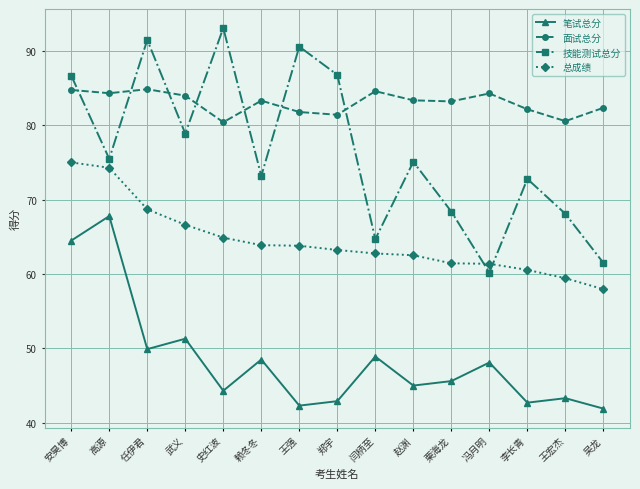

The 面试总分 series shows 31.2 at 赖冬冬. True or false?

False